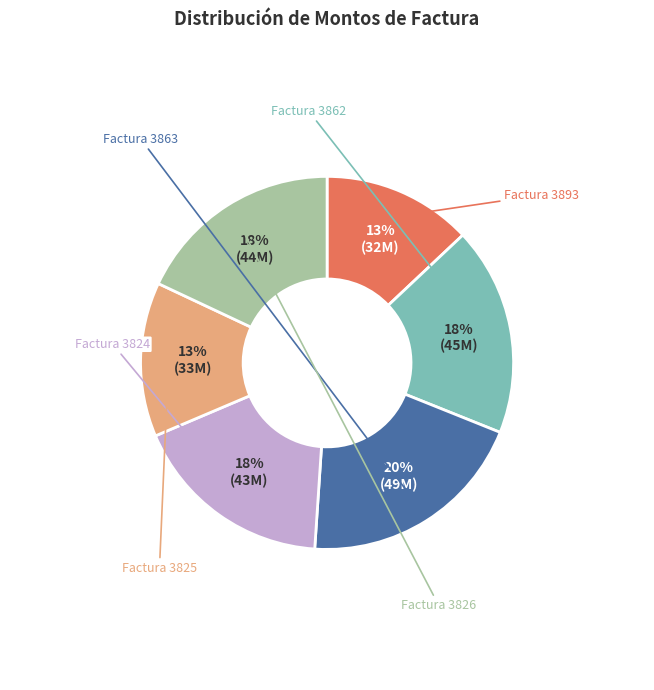

How many segments does this pie chart have?

6